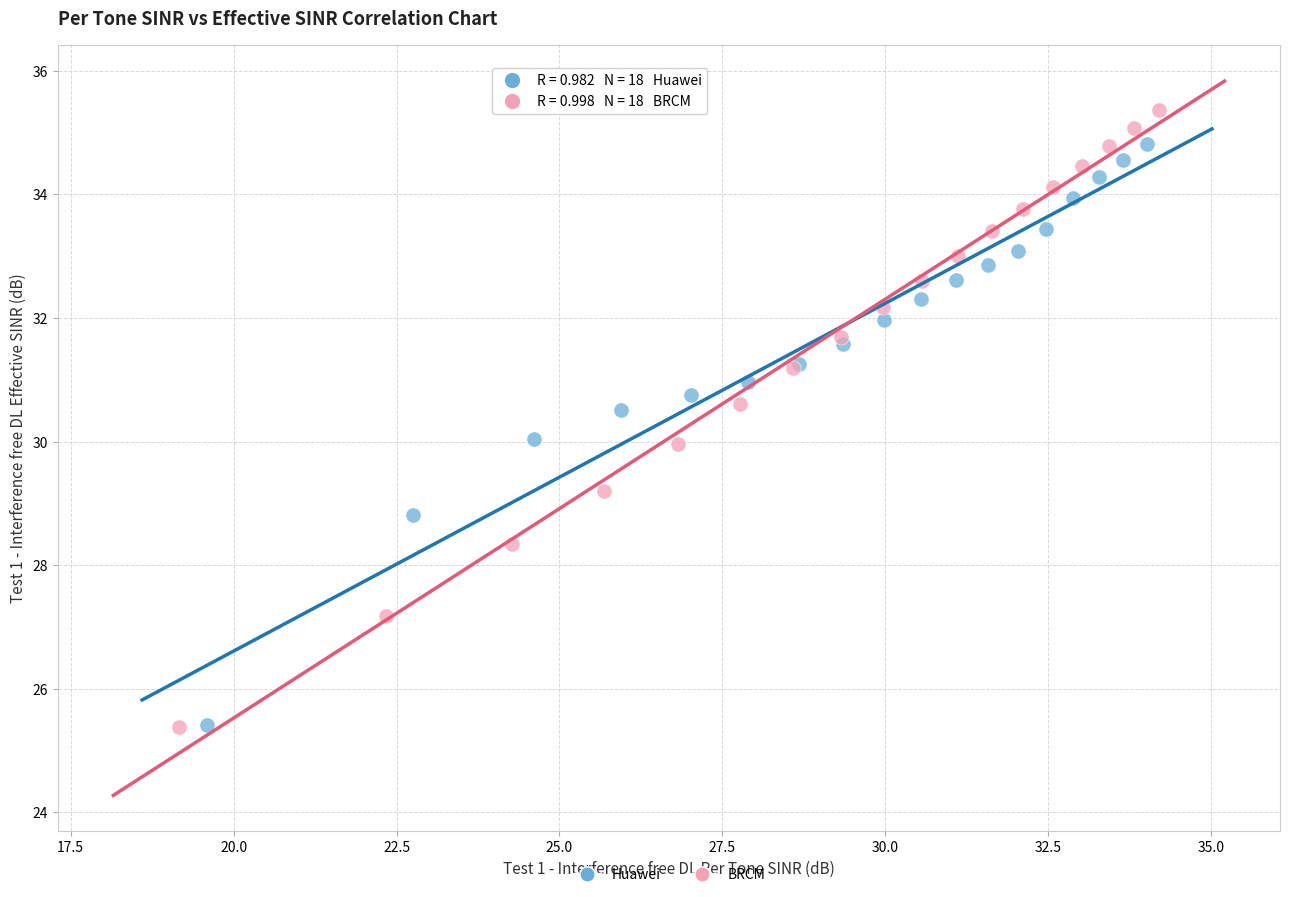

Which series has the largest Y range (max minus min)?

BRCM